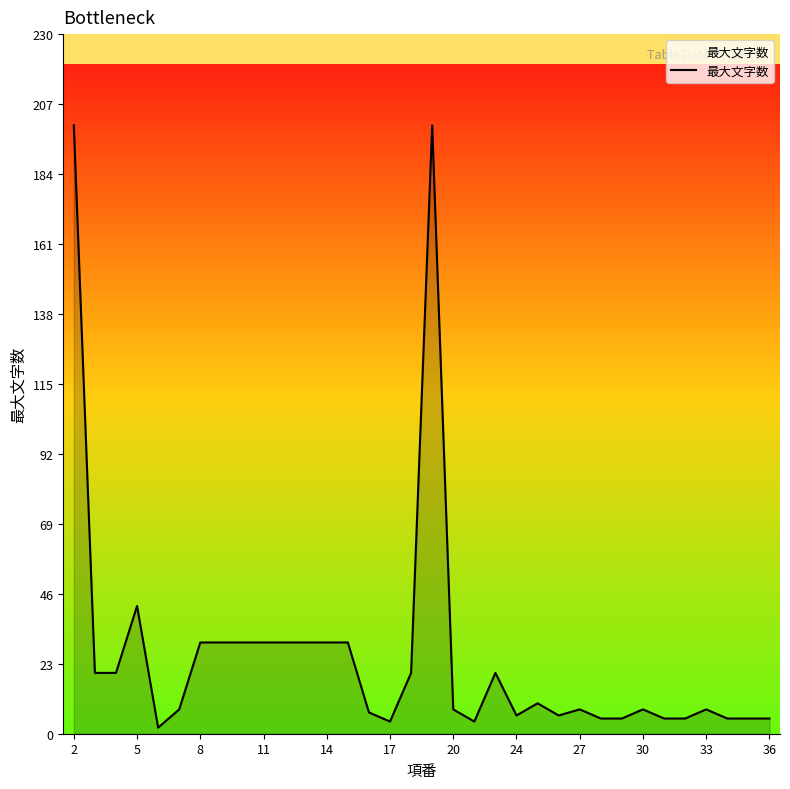

What is the difference between the maximum and minimum values?

198